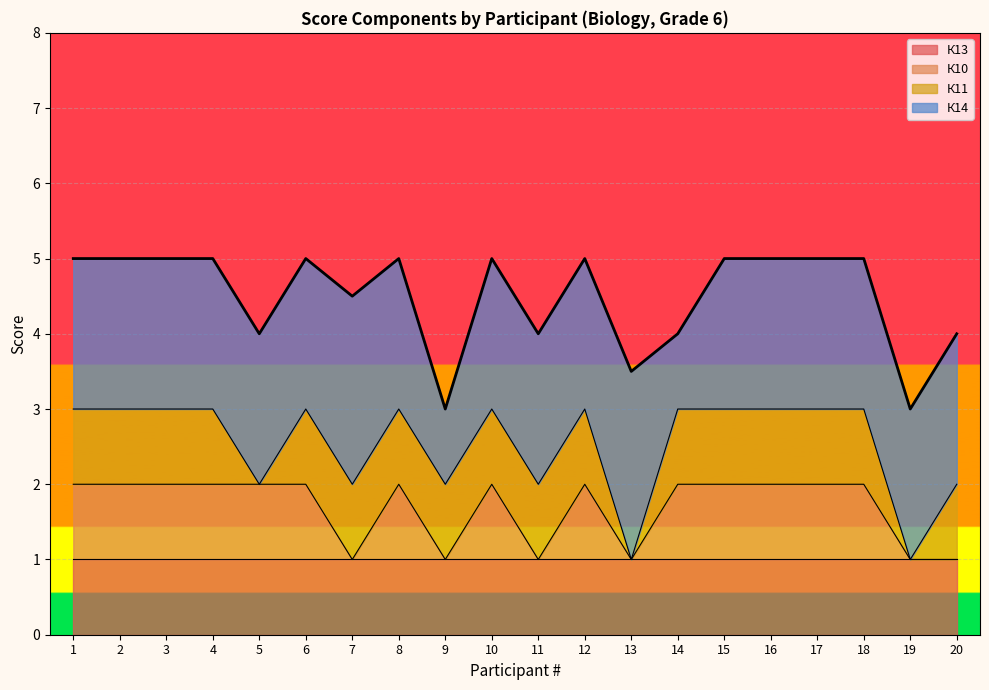

True or false: К13 and К10 cross at least once.

False